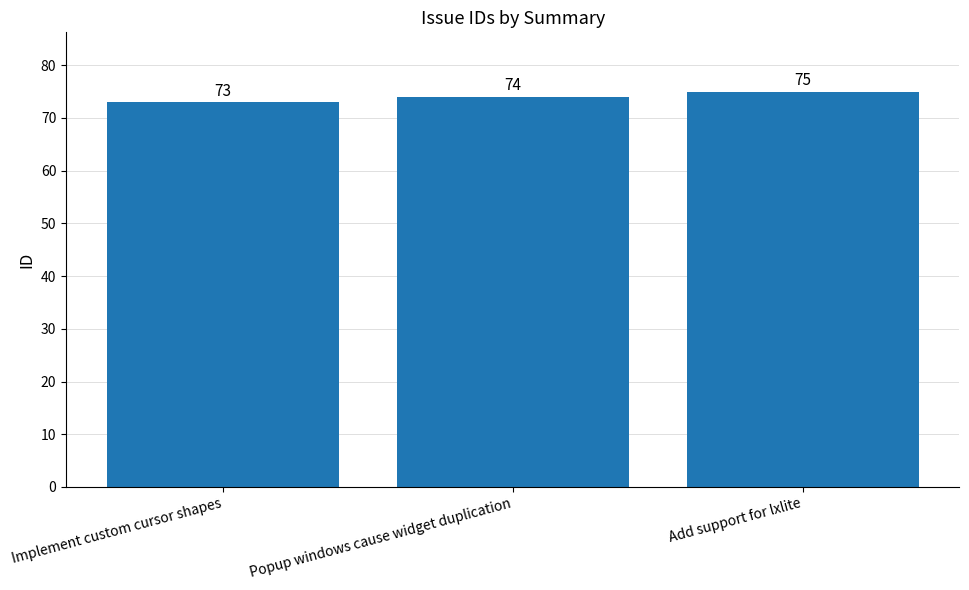

Count the number of categories in the chart.

3